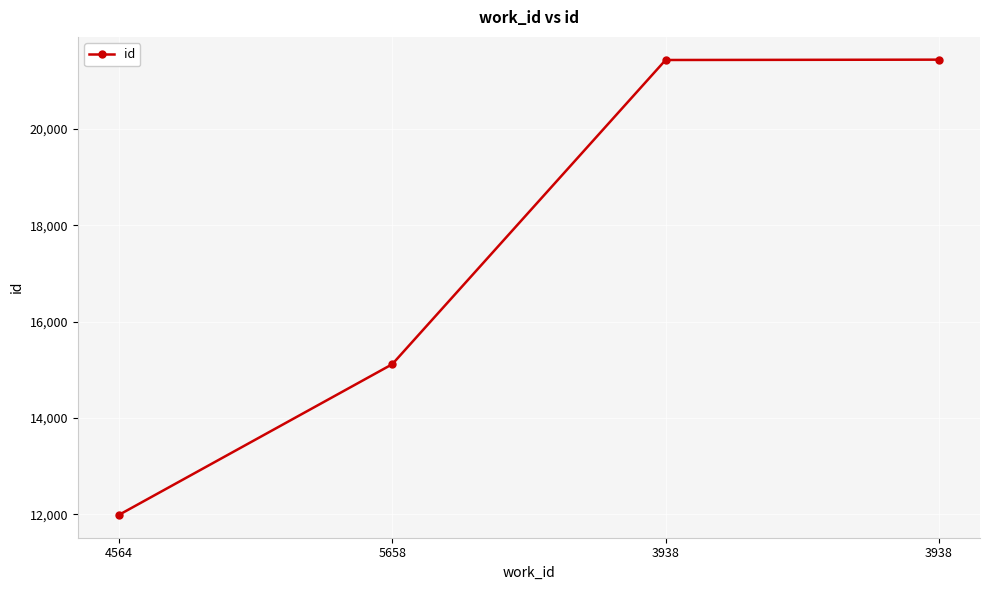

Between 4564 and 5658, which is larger?

5658